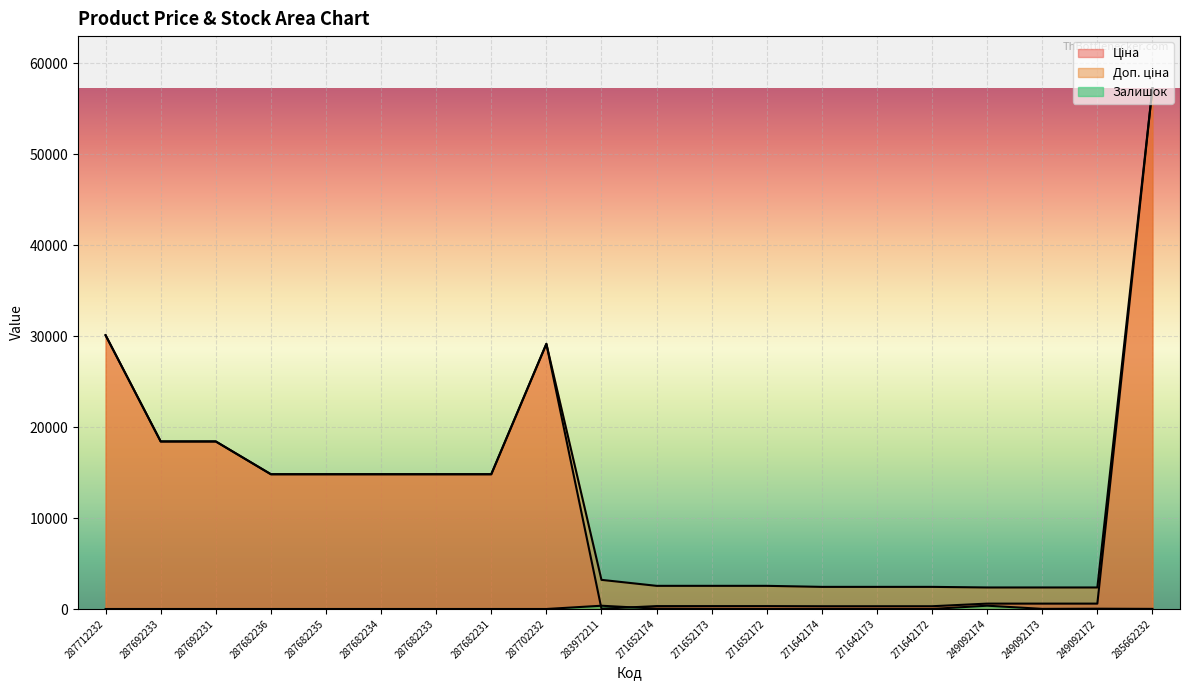

Which series changed the most between 287682233 and 249092174?

Ціна